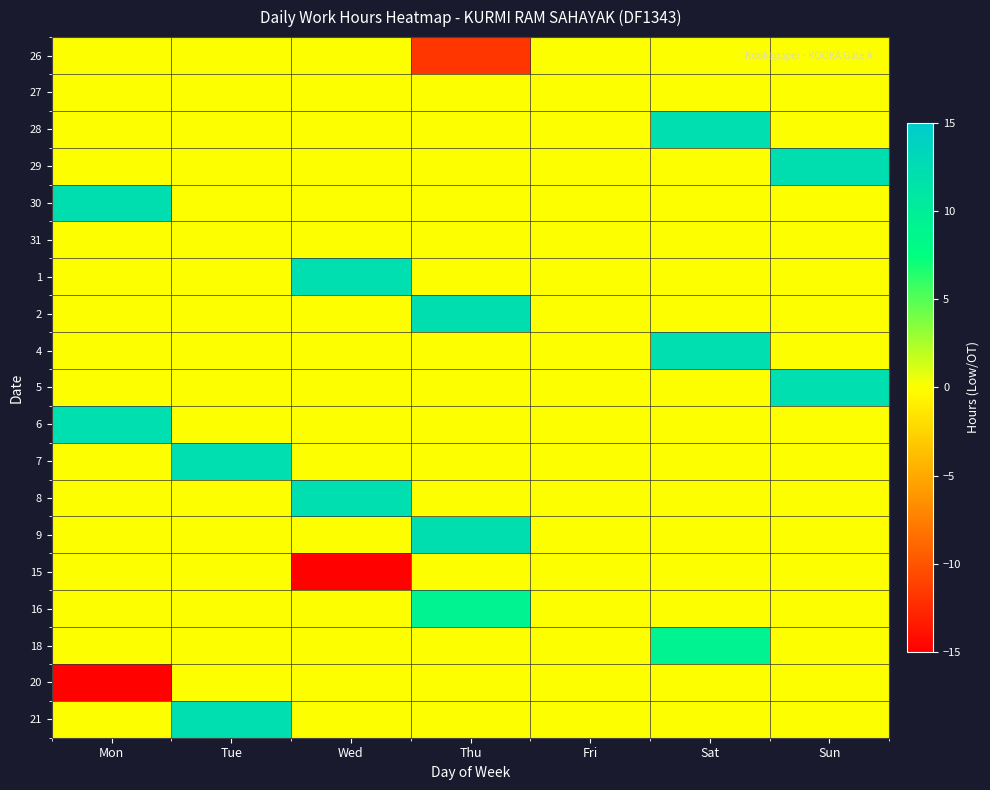

Reading left to right, what are all the values shown in this chart?

26: Mon=0.0	Tue=0.0	Wed=0.0	Thu=-11.8	Fri=0.0	Sat=0.0	Sun=0.0
27: Mon=0.0	Tue=0.0	Wed=0.0	Thu=0.0	Fri=0.0	Sat=0.0	Sun=0.0
28: Mon=0.0	Tue=0.0	Wed=0.0	Thu=0.0	Fri=0.0	Sat=12.1	Sun=0.0
29: Mon=0.0	Tue=0.0	Wed=0.0	Thu=0.0	Fri=0.0	Sat=0.0	Sun=12.2
30: Mon=12.3	Tue=0.0	Wed=0.0	Thu=0.0	Fri=0.0	Sat=0.0	Sun=0.0
31: Mon=0.0	Tue=0.0	Wed=0.0	Thu=0.0	Fri=0.0	Sat=0.0	Sun=0.0
1: Mon=0.0	Tue=0.0	Wed=12.2	Thu=0.0	Fri=0.0	Sat=0.0	Sun=0.0
2: Mon=0.0	Tue=0.0	Wed=0.0	Thu=12.2	Fri=0.0	Sat=0.0	Sun=0.0
4: Mon=0.0	Tue=0.0	Wed=0.0	Thu=0.0	Fri=0.0	Sat=12.1	Sun=0.0
5: Mon=0.0	Tue=0.0	Wed=0.0	Thu=0.0	Fri=0.0	Sat=0.0	Sun=12.1
6: Mon=12.1	Tue=0.0	Wed=0.0	Thu=0.0	Fri=0.0	Sat=0.0	Sun=0.0
7: Mon=0.0	Tue=12.1	Wed=0.0	Thu=0.0	Fri=0.0	Sat=0.0	Sun=0.0
8: Mon=0.0	Tue=0.0	Wed=12.1	Thu=0.0	Fri=0.0	Sat=0.0	Sun=0.0
9: Mon=0.0	Tue=0.0	Wed=0.0	Thu=12.3	Fri=0.0	Sat=0.0	Sun=0.0
15: Mon=0.0	Tue=0.0	Wed=-14.8	Thu=0.0	Fri=0.0	Sat=0.0	Sun=0.0
16: Mon=0.0	Tue=0.0	Wed=0.0	Thu=9.2	Fri=0.0	Sat=0.0	Sun=0.0
18: Mon=0.0	Tue=0.0	Wed=0.0	Thu=0.0	Fri=0.0	Sat=9.2	Sun=0.0
20: Mon=-14.8	Tue=0.0	Wed=0.0	Thu=0.0	Fri=0.0	Sat=0.0	Sun=0.0
21: Mon=0.0	Tue=12.2	Wed=0.0	Thu=0.0	Fri=0.0	Sat=0.0	Sun=0.0